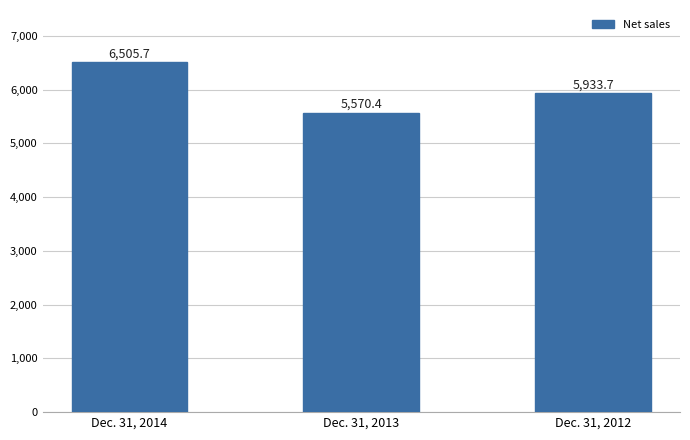

What is the greatest value displayed?

6505.7